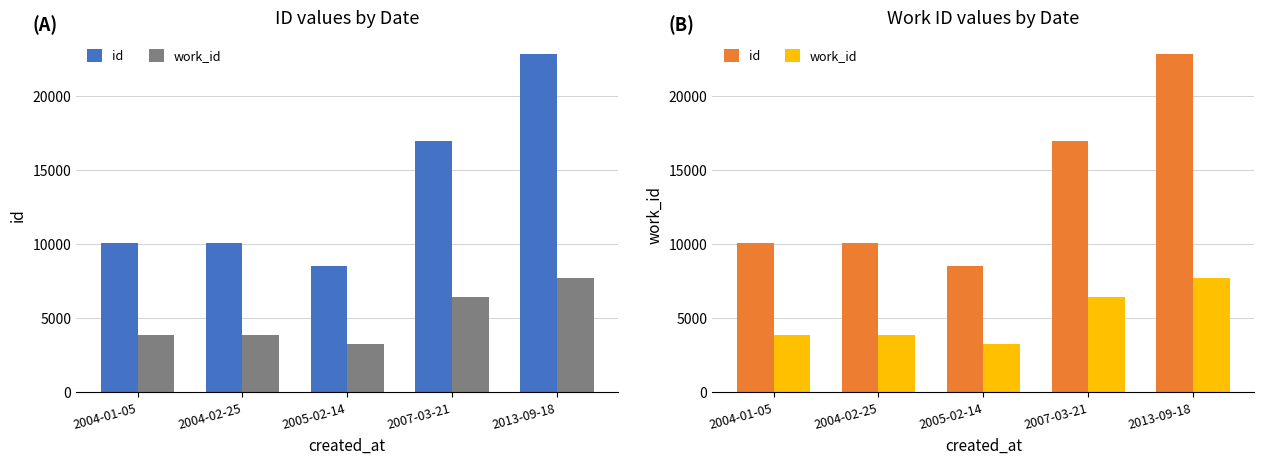

Which category has the lowest value across all series?

2005-02-14